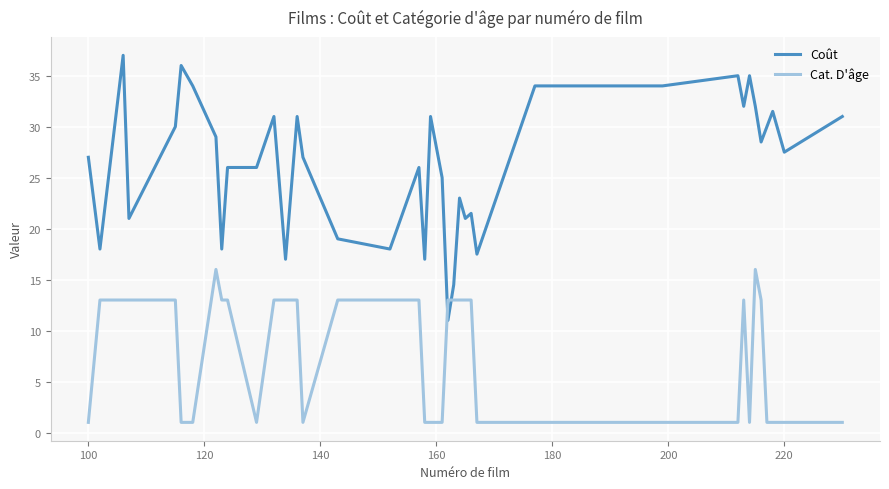

Which series has the widest spread of values?

Coût